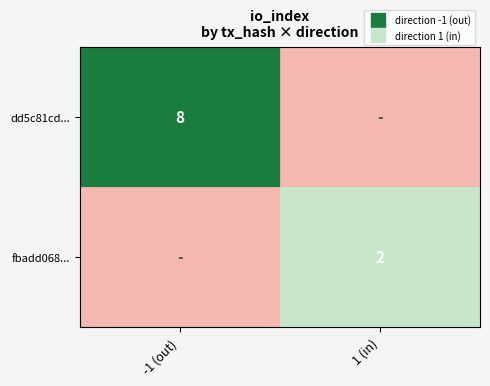

What is the sum of the tx1 values at 0 and 1?

10